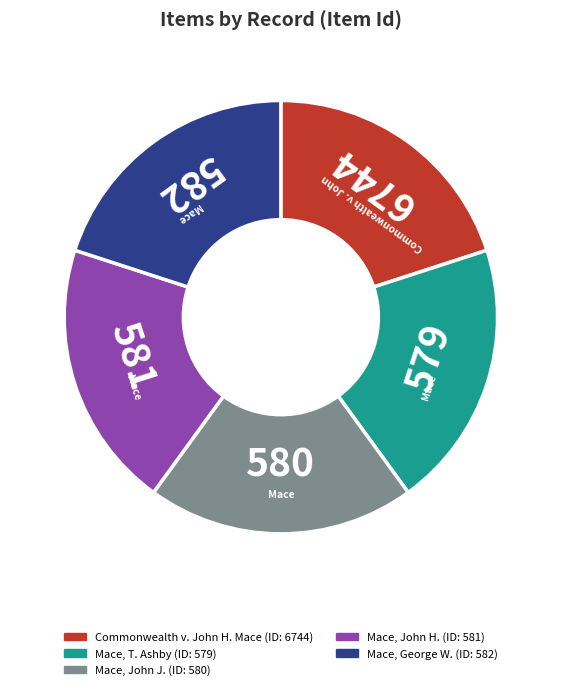

Is it true that Mace, T. Ashby is 25% of the pie?

False